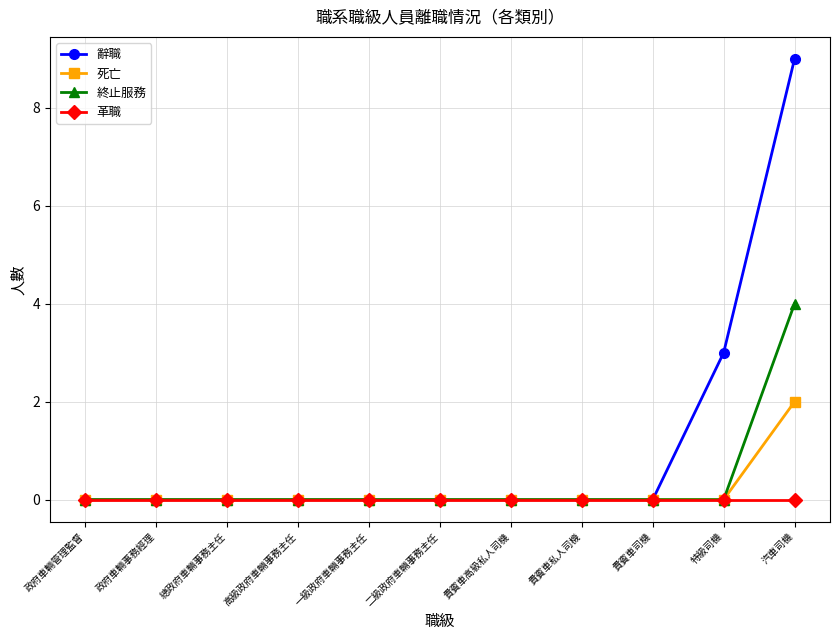

What is the sum of all 死亡 values?

2